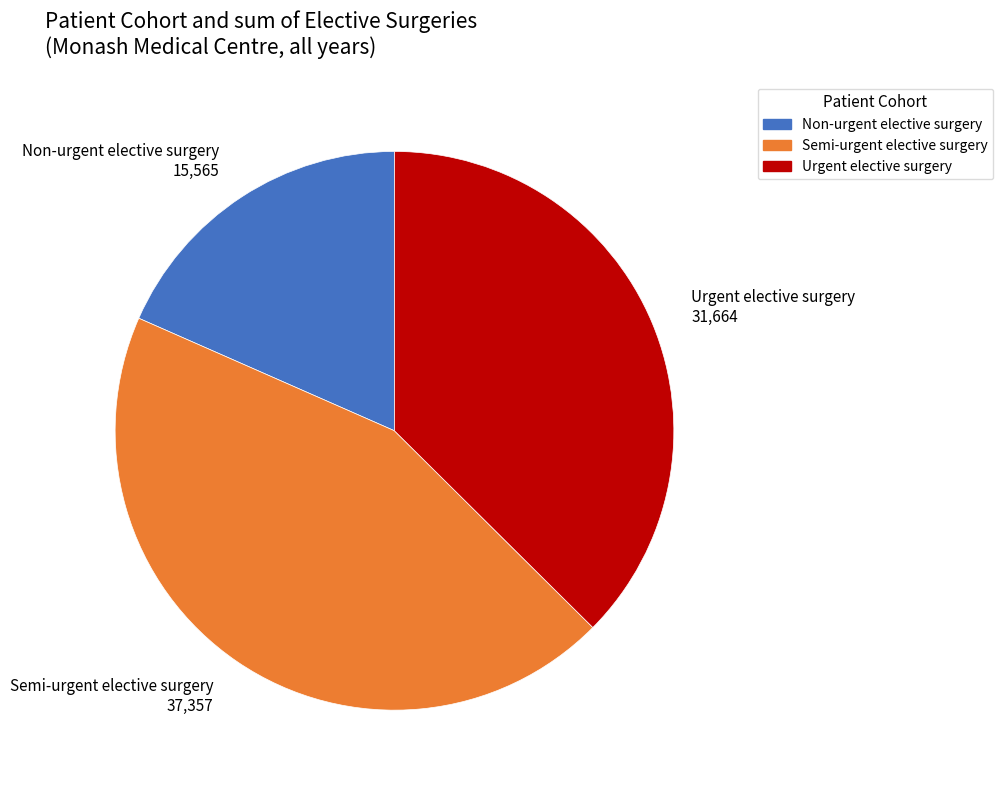

Which has a higher value, Urgent elective surgery or Semi-urgent elective surgery?

Semi-urgent elective surgery